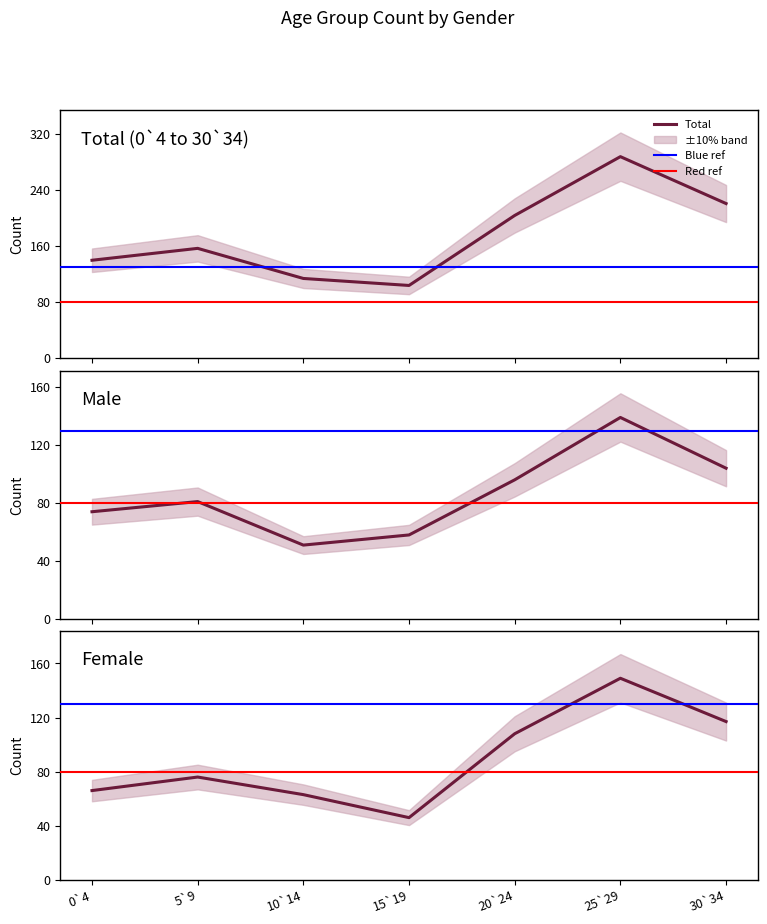

True or false: Male has more than 0 interior local peaks.

True